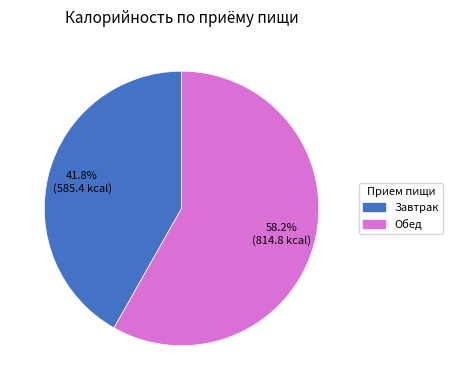

Is it true that Обед is 58% of the pie?

True